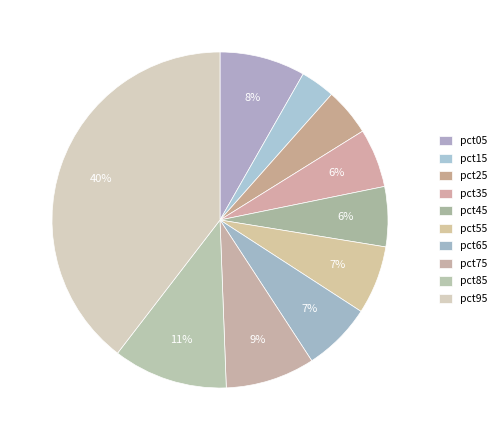

How many slices are in this pie chart?

10